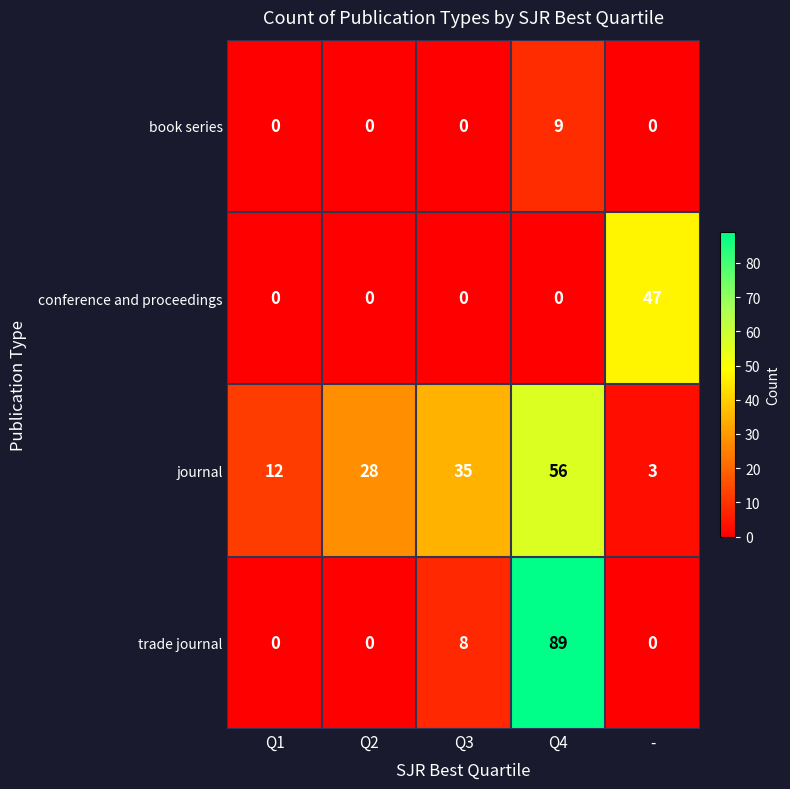

Reading right to left, list all the values displayed in this chart.

book series: 0	9	0	0	0
conference and proceedings: 47	0	0	0	0
journal: 3	56	35	28	12
trade journal: 0	89	8	0	0